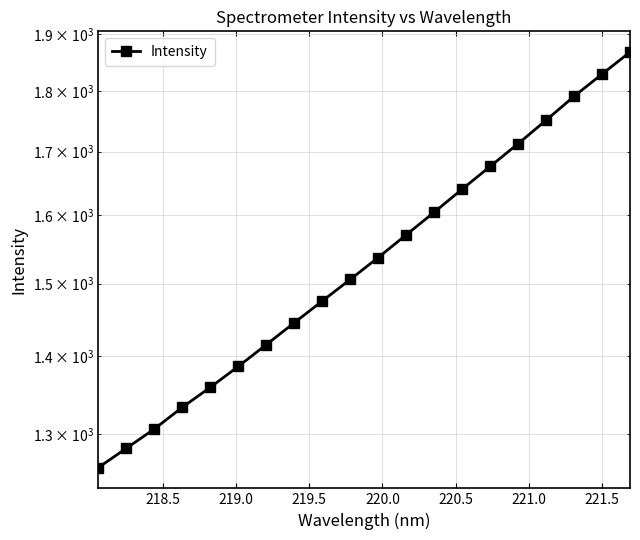

True or false: the data has more than 1 interior local peaks.

False